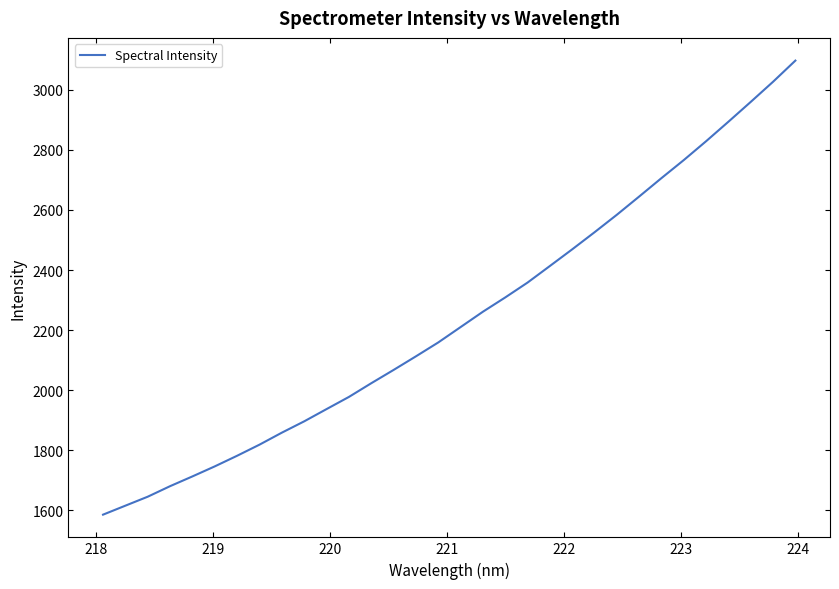

What is the difference between the second highest and minimum values?

1440.7